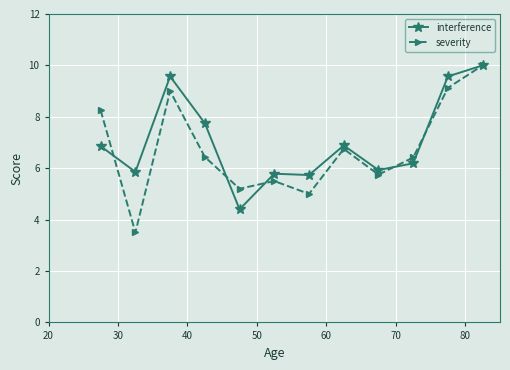

Does the chart display data point markers on the line(s)?

Yes